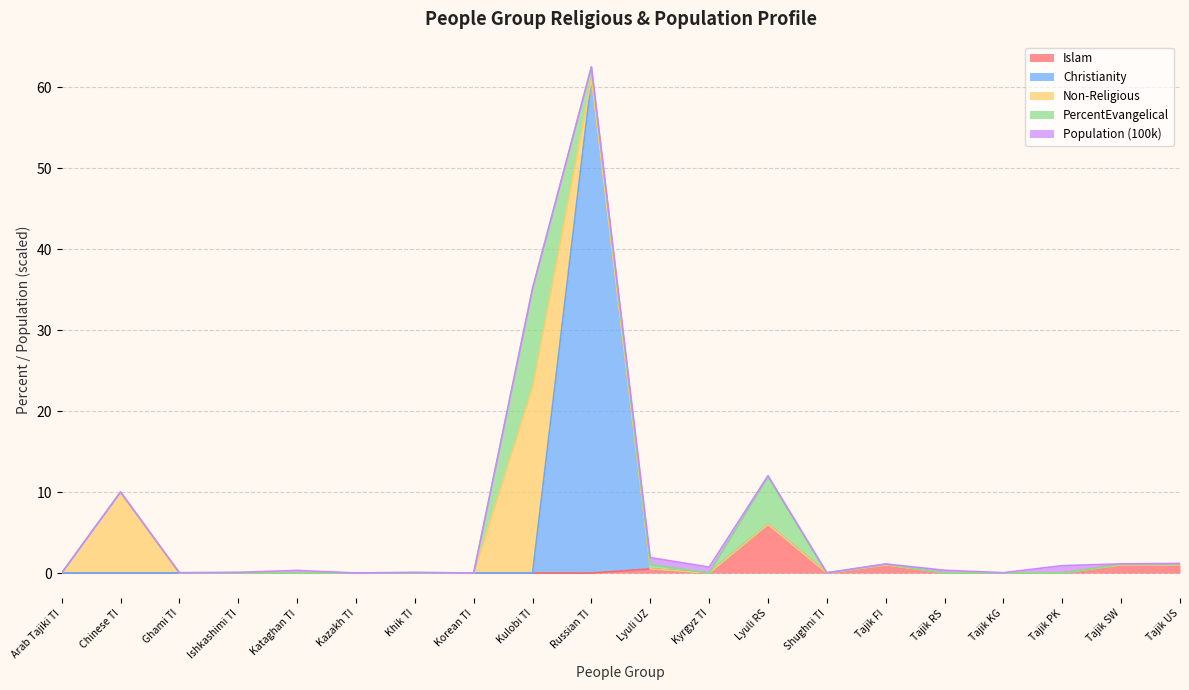

At how many categories does at least one series exceed 2?

4